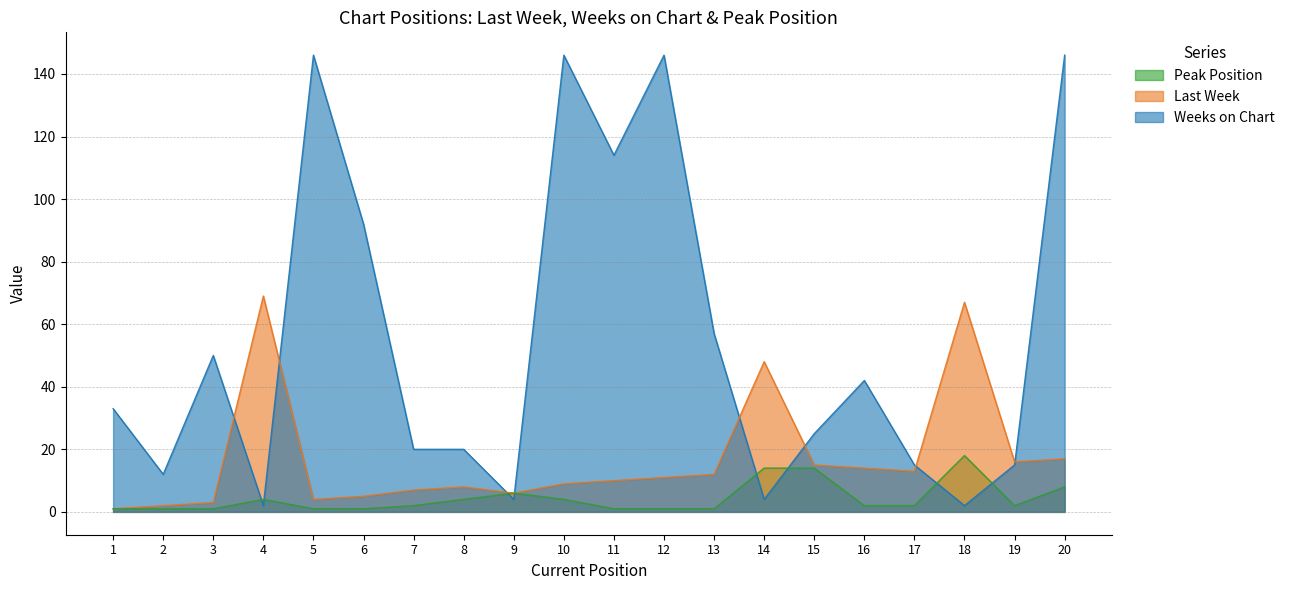

Read the Weeks on Chart value at 1, to the nearest 50.

50